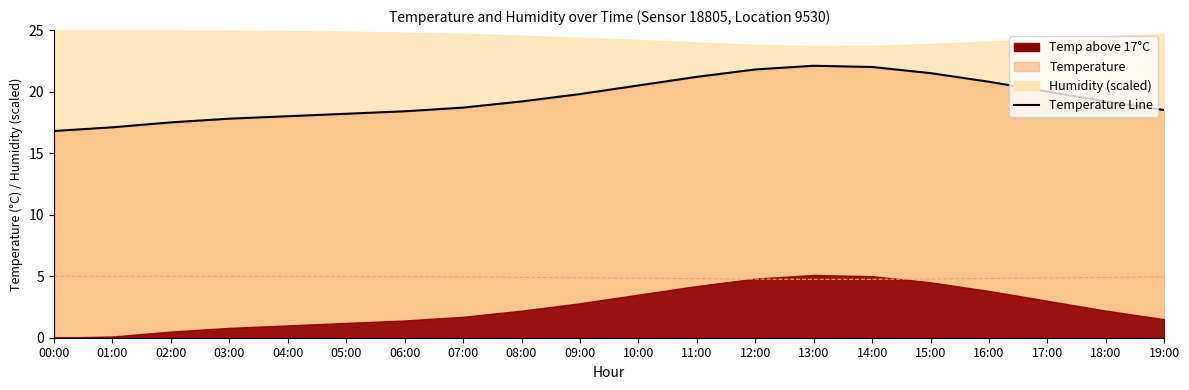

True or false: the data shows 18.4 at 06:00.

True